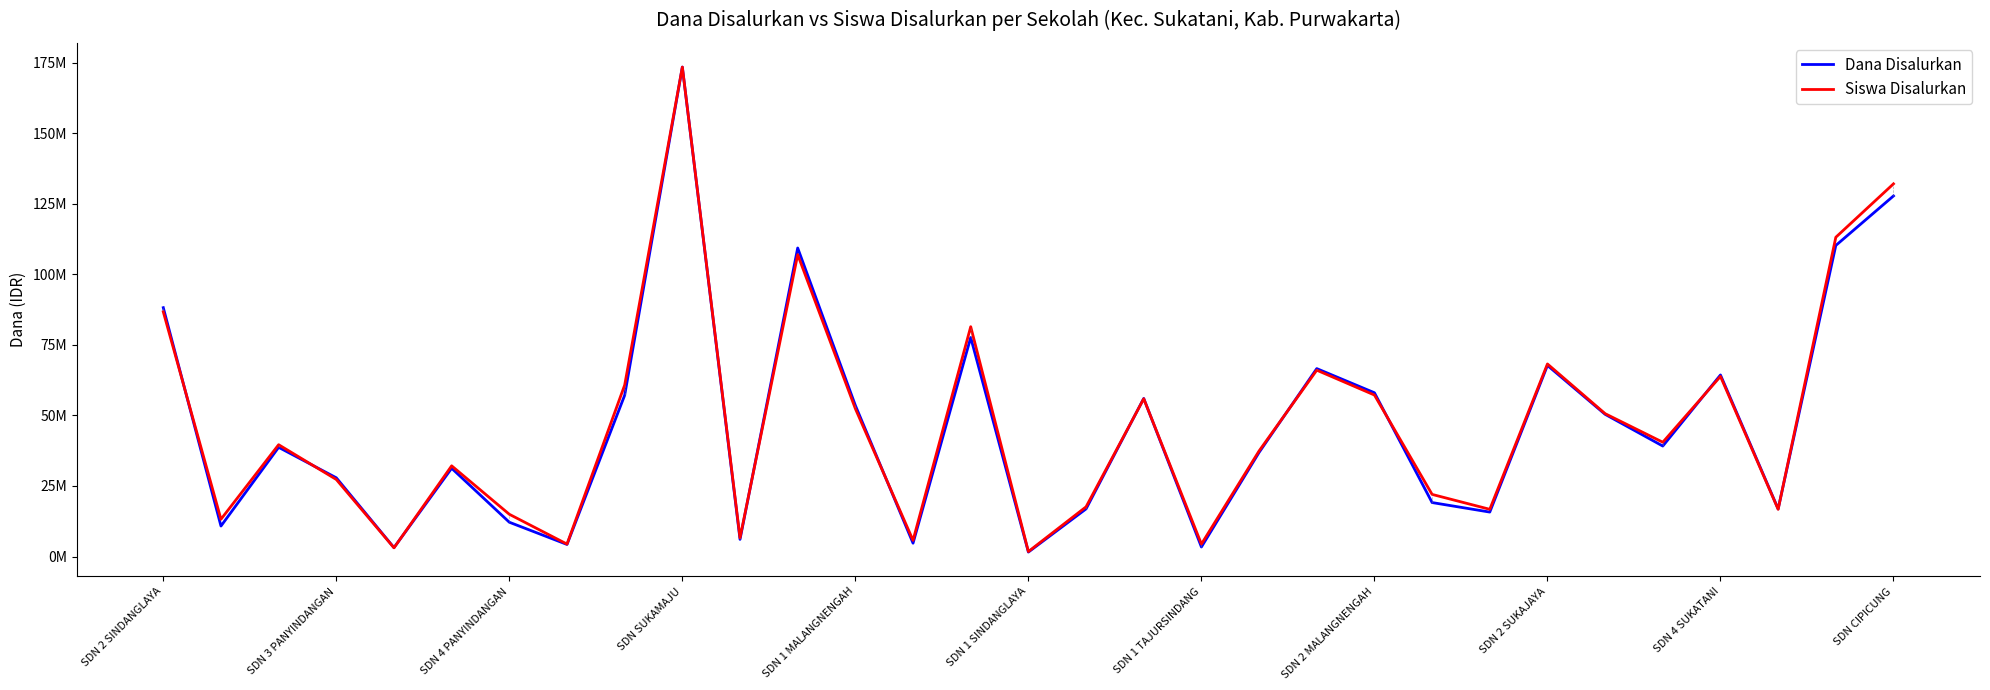

List the series in order of their peak value, highest first.

Dana Disalurkan, Siswa Disalurkan